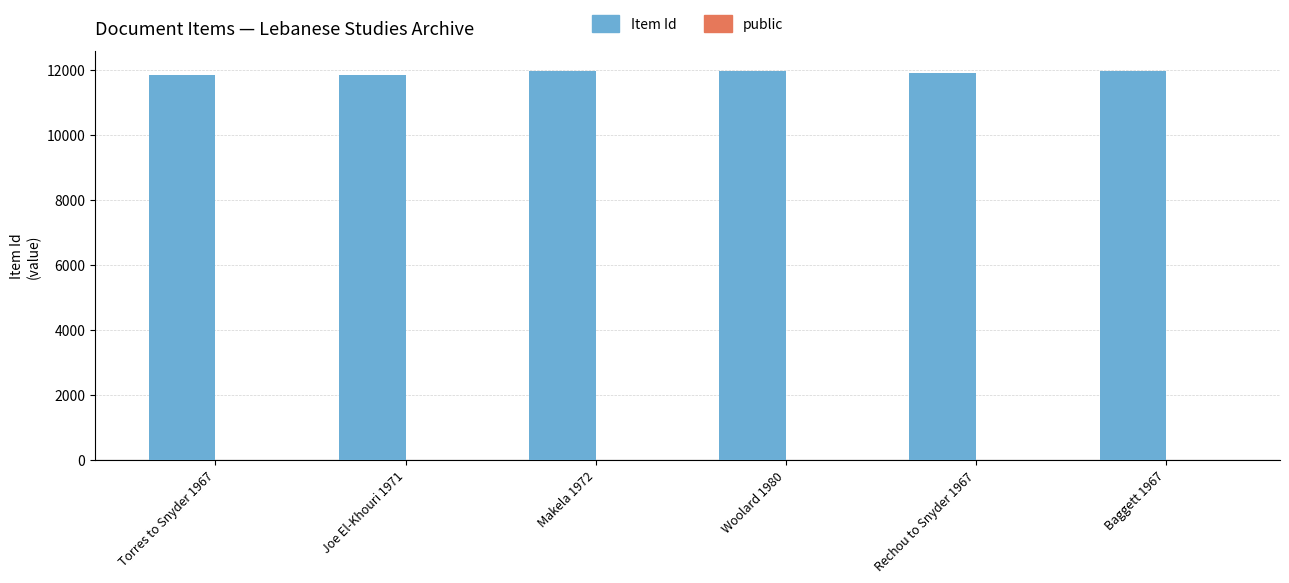

Is it true that Item Id equals 11834 at Joe El-Khouri 1971?

True